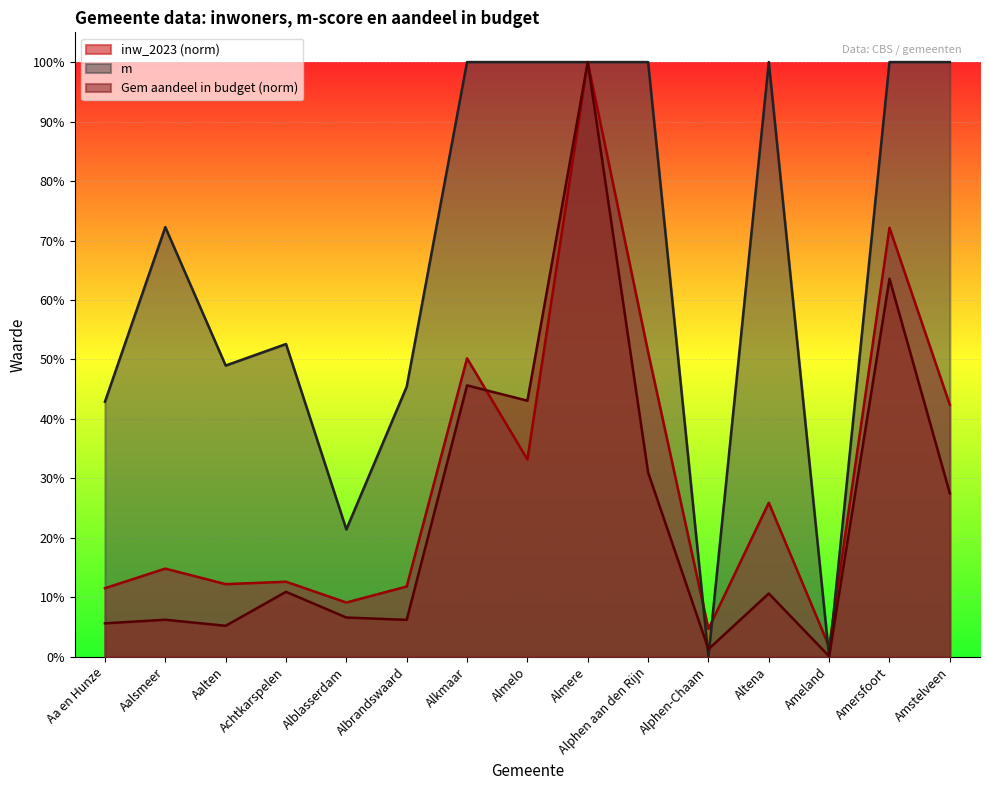

Where is the first local maximum for inw_2023?

Aalsmeer